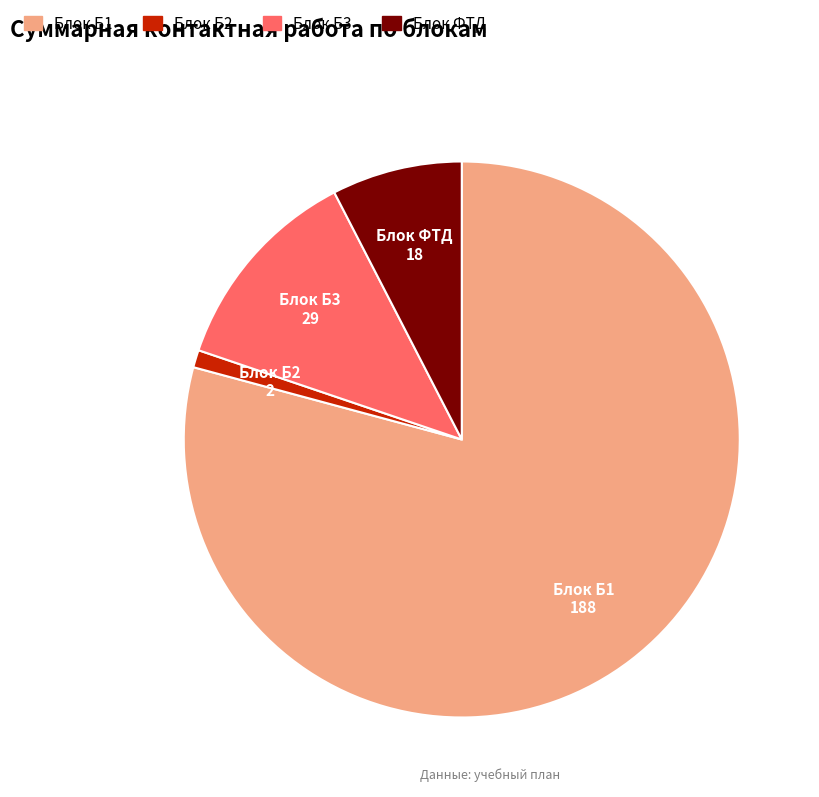

What is the smallest slice in the pie chart?

Блок Б2